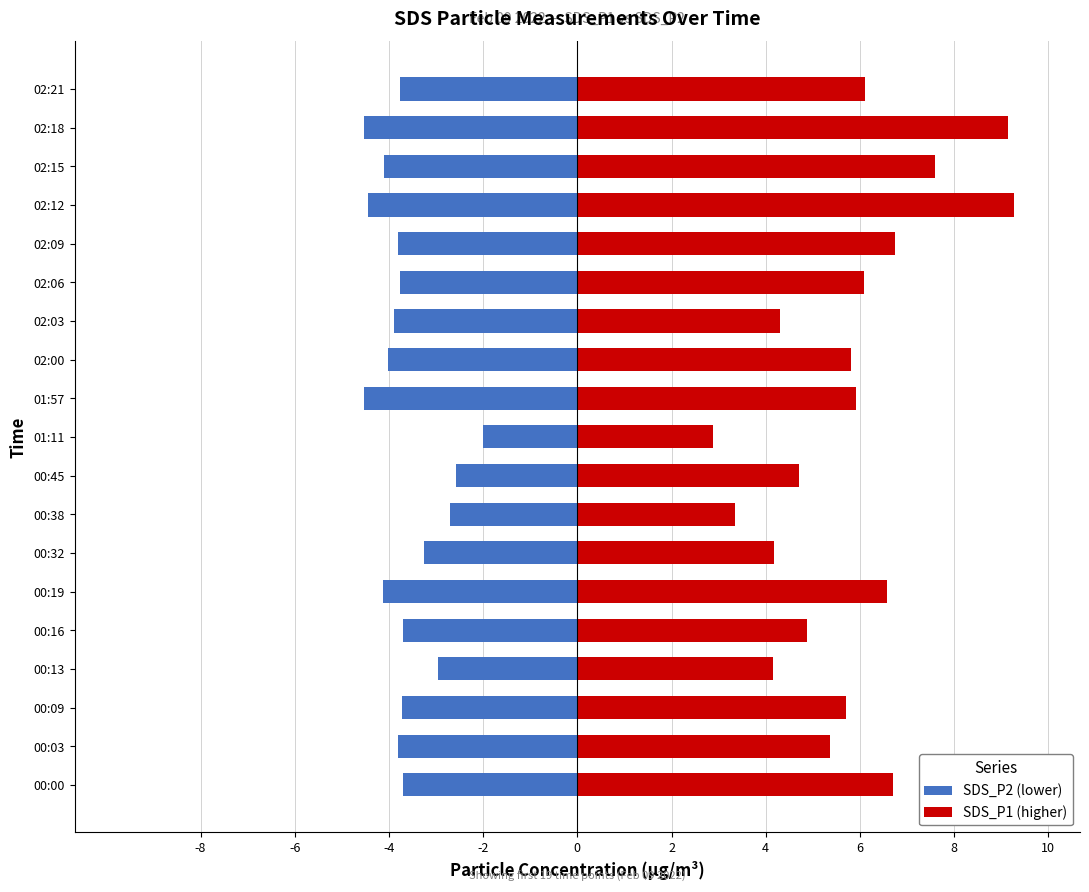

What is the average value of the SDS_P1 (higher) series?

5.8